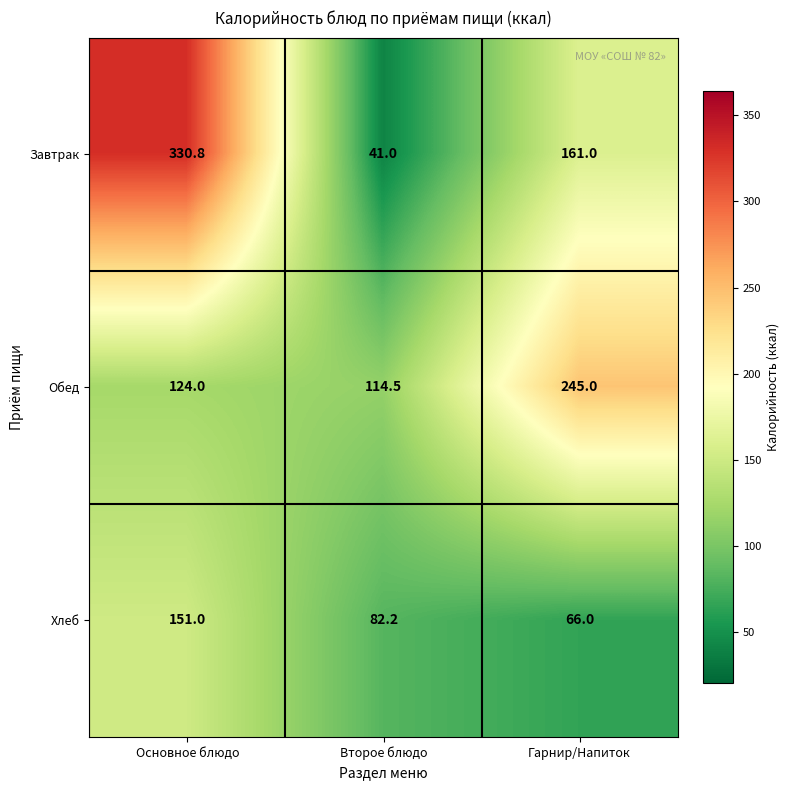

At which label is Обед closest to 179?

Основное блюдо